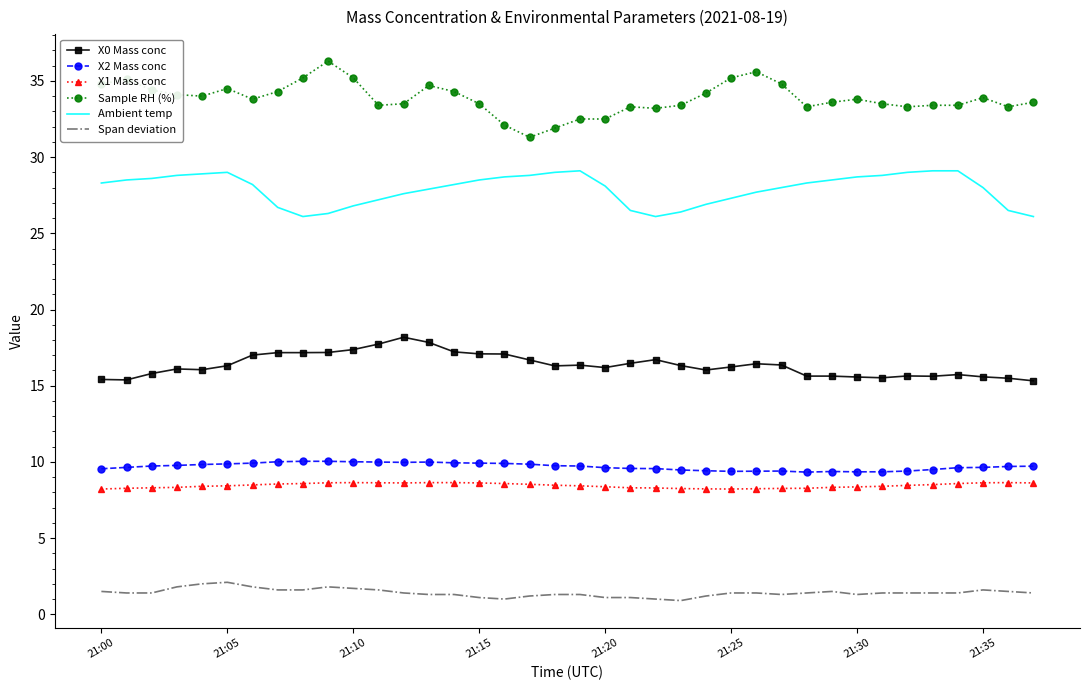

What is the highest value of the X2 Mass conc series?

10.0